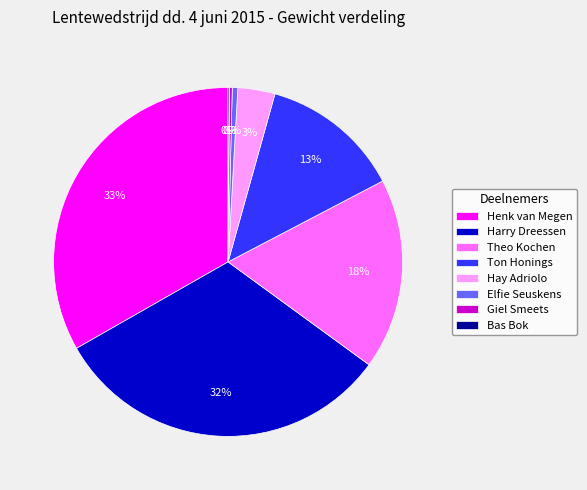

The Harry Dreessen slice represents 38% of the pie. True or false?

False